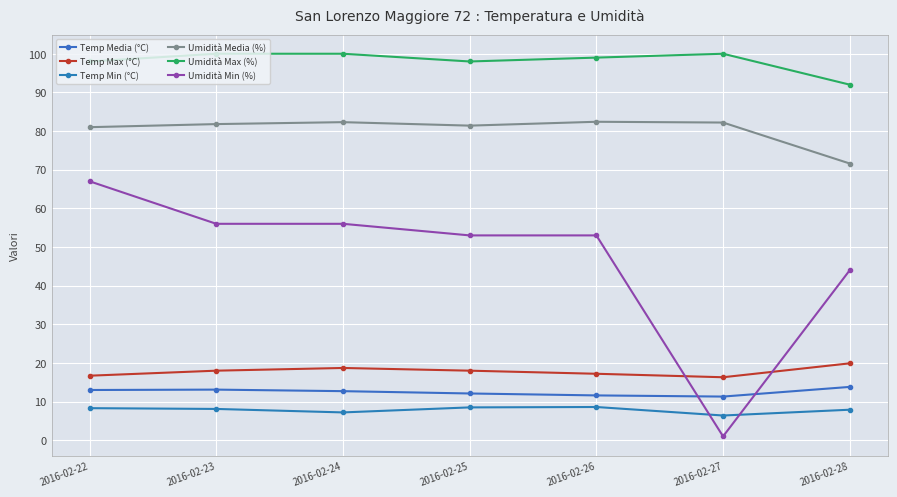

What is the spread (max minus min) of values at 2016-02-28?

84.1